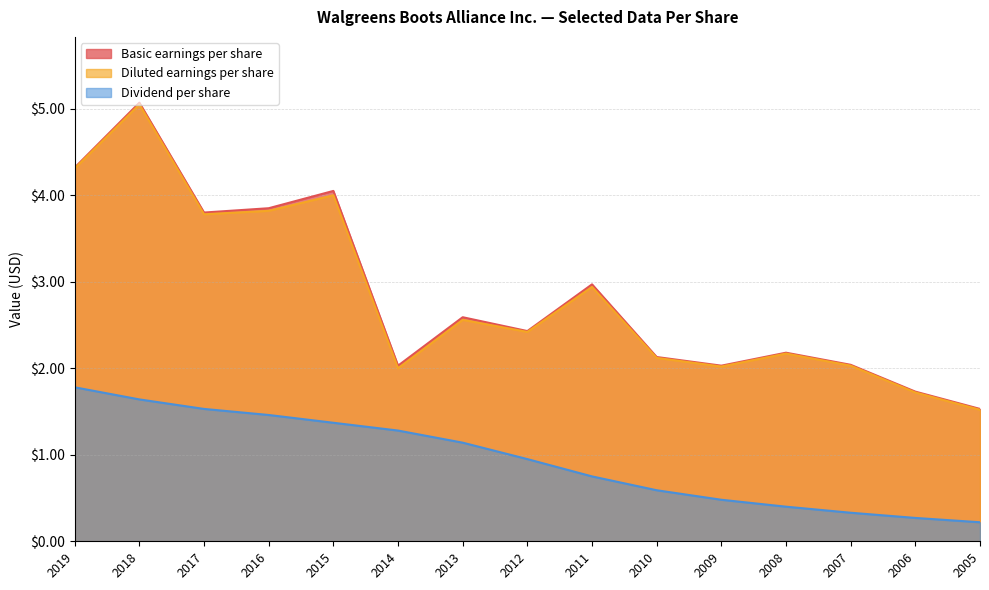

At which category is the sum across all series the highest?

2018